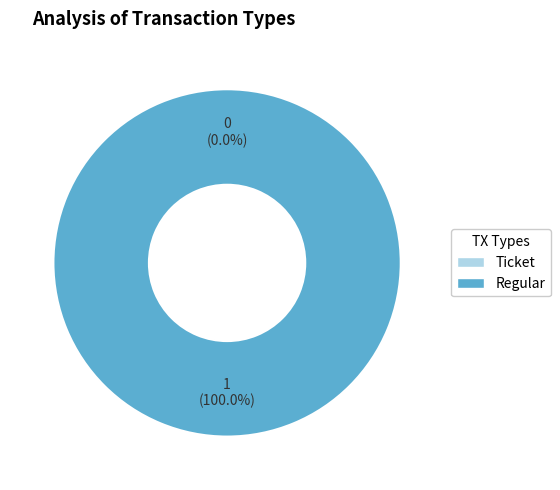

To the nearest percent, what is the difference between the largest and smallest slice percentages?

100%